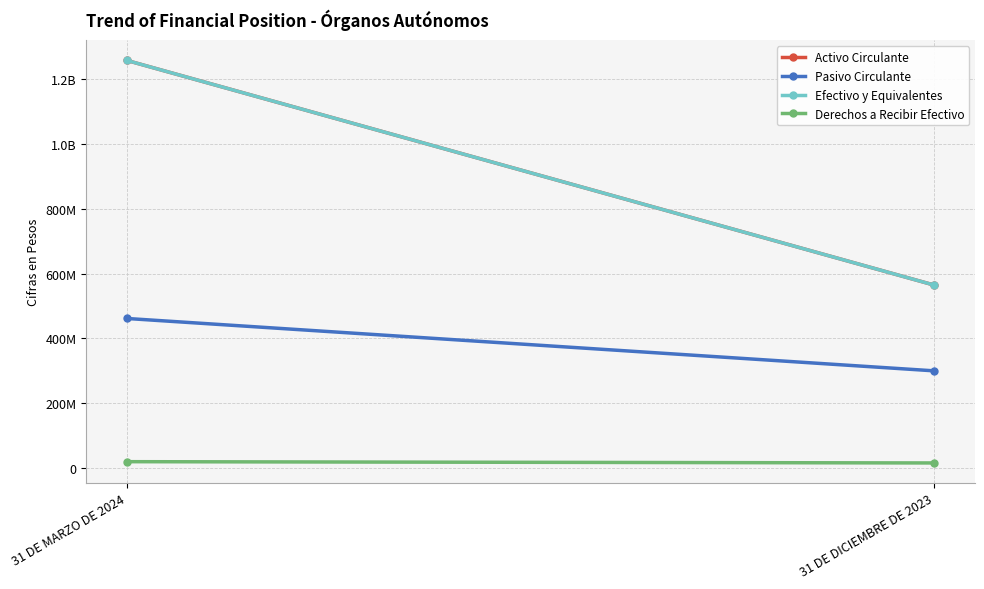

At which label does Efectivo y Equivalentes reach its peak?

31 DE MARZO DE 2024